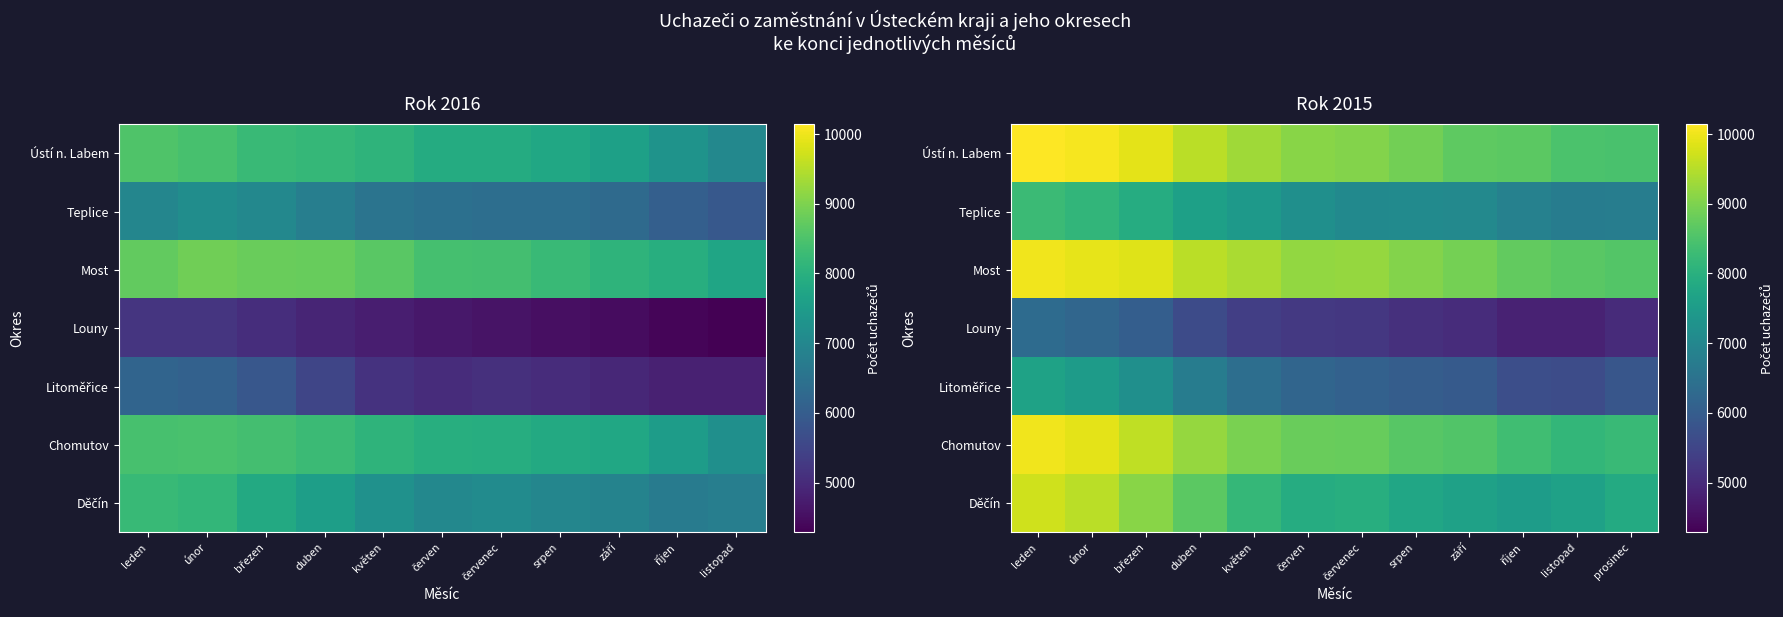

Which series changed the most between leden and září?

Děčín